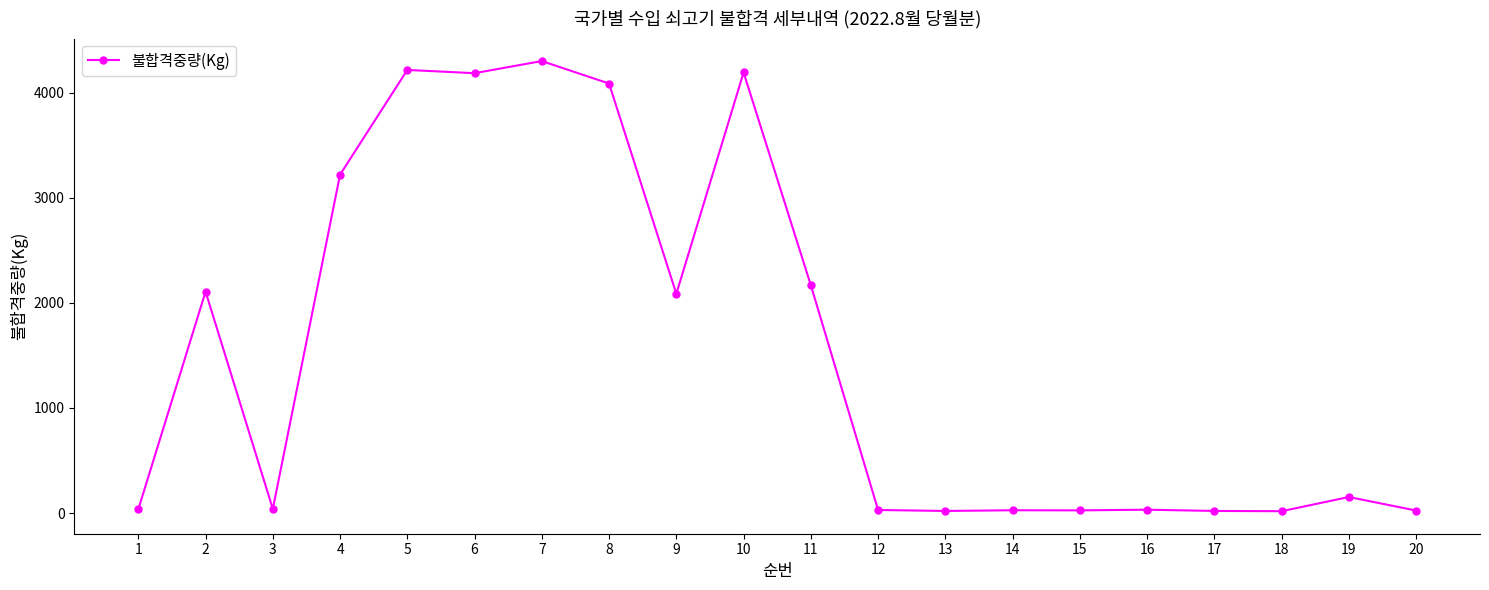

At which label does the data first exceed 152?

2